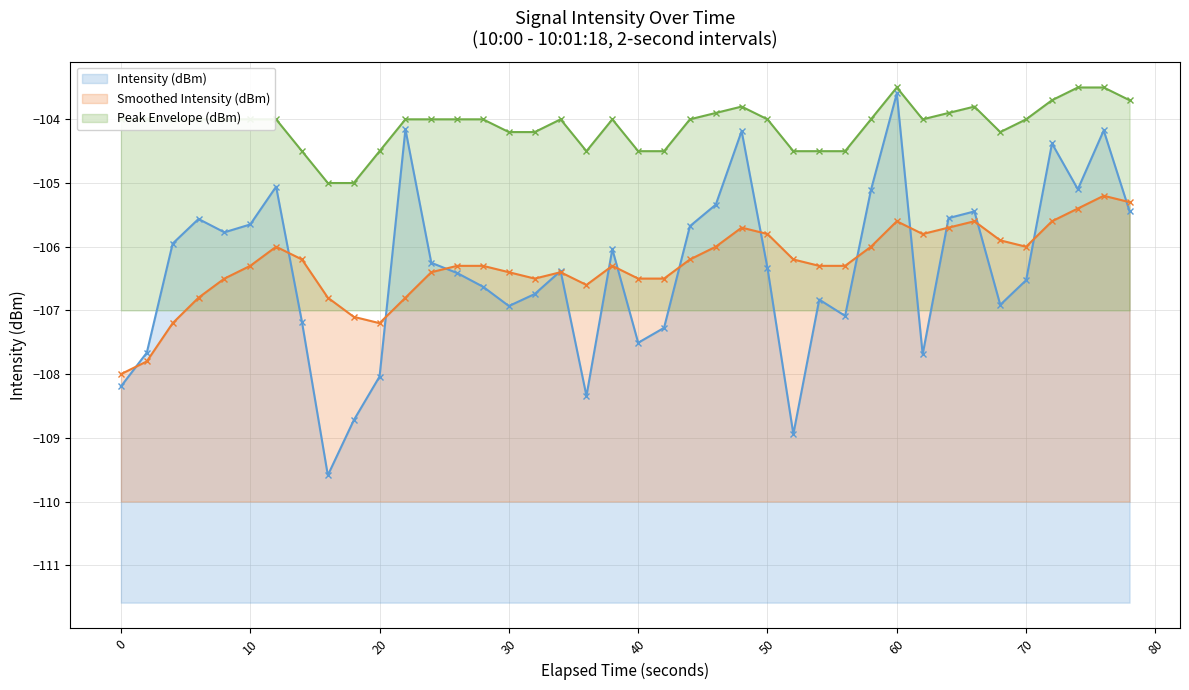

What is the sum of all Peak Envelope (dBm) (line) values?

-4163.9